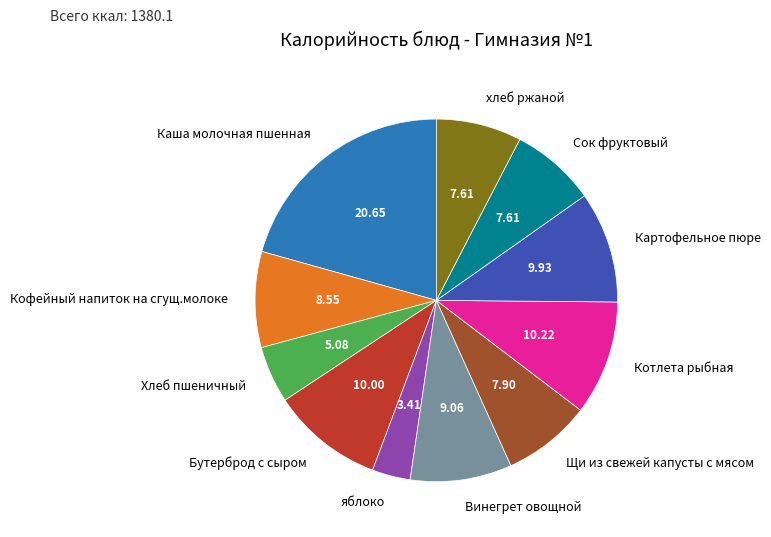

What is the ratio of the value at Котлета рыбная to the value at Бутерброд с сыром?

1.0